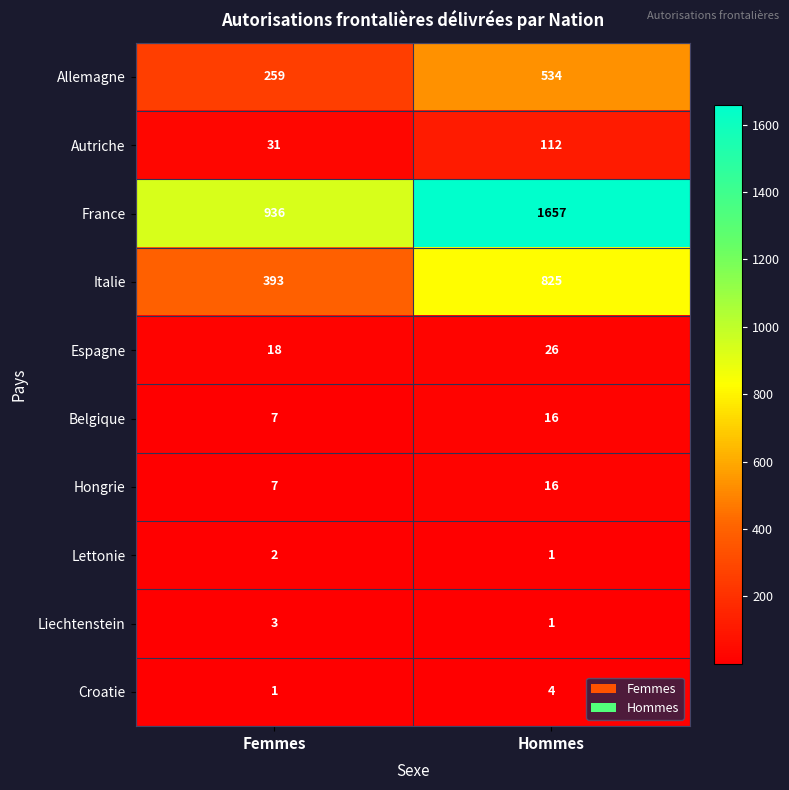

Count the number of categories in the chart.

2